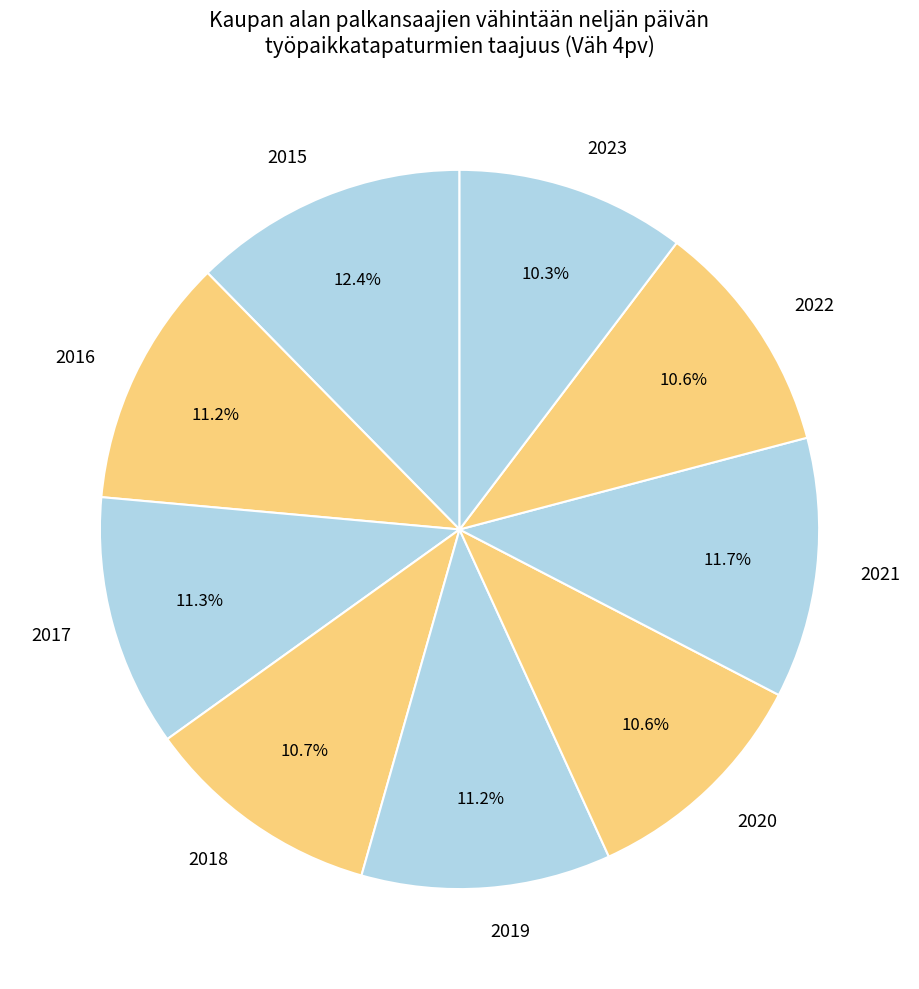

Do 2021 and 2020 together represent more than half of the pie?

No